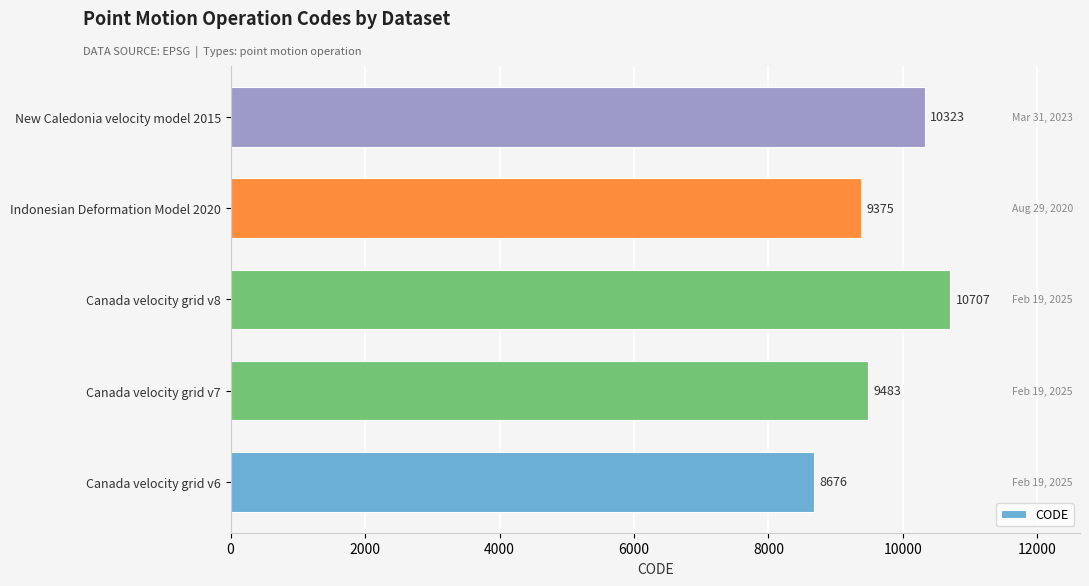

Count the number of categories in the chart.

5